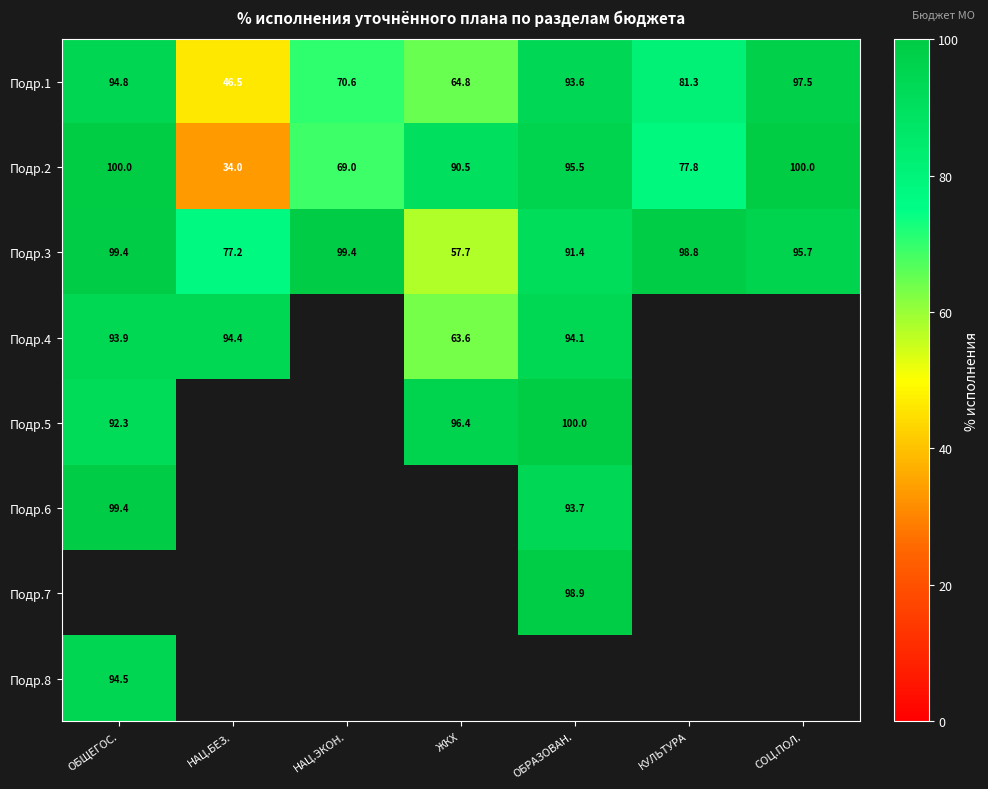

List the labels in order of Подр.1 value, largest first.

СОЦ.ПОЛ., ОБЩЕГОС., ОБРАЗОВАН., КУЛЬТУРА, НАЦ.ЭКОН., ЖКХ, НАЦ.БЕЗ.